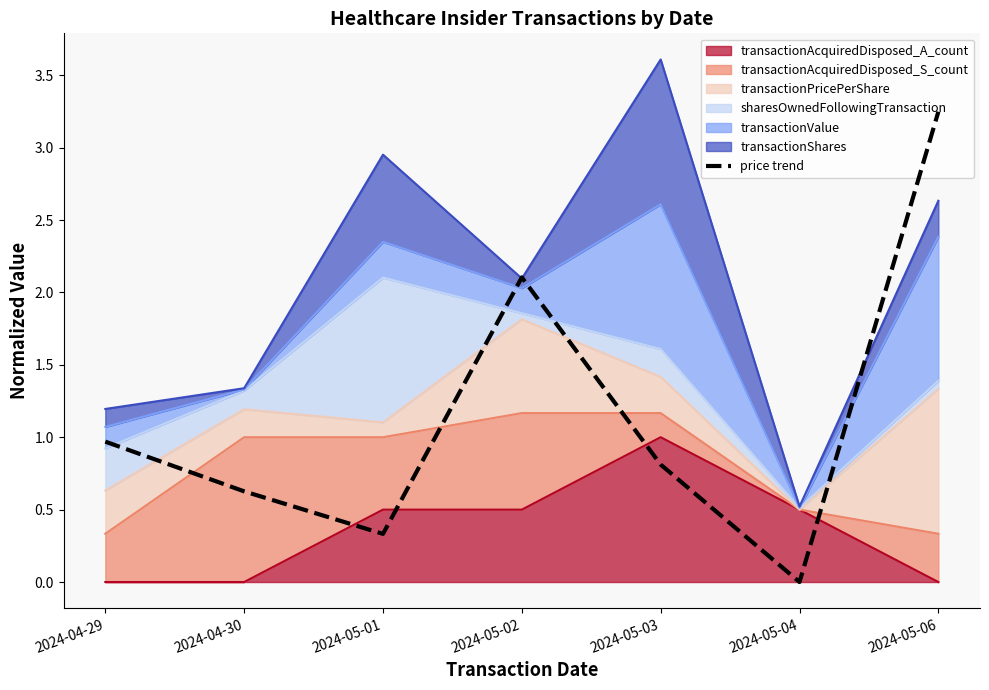

Reading right to left, extract all data points from this chart.

3.2	0.0	0.8	2.1	0.3	0.6	1.0